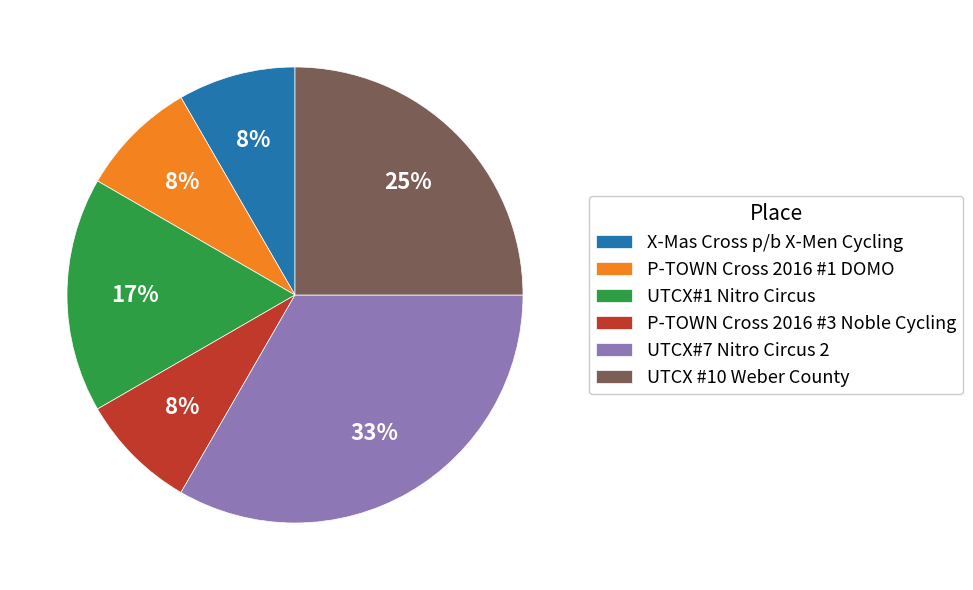

To the nearest percent, what is the average slice percentage?

17%